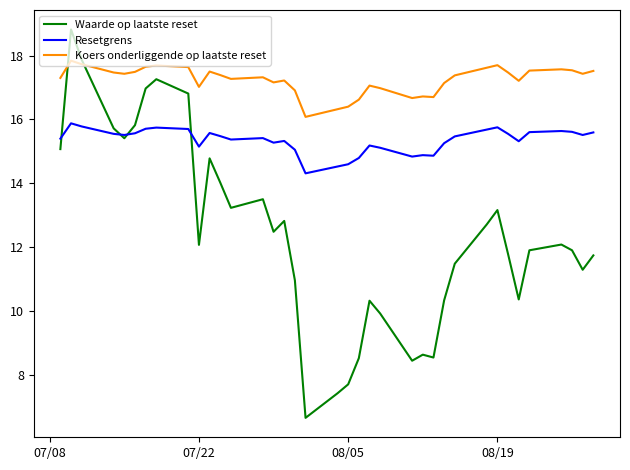

True or false: Koers onderliggende op laatste reset and Resetgrens intersect in this chart.

False